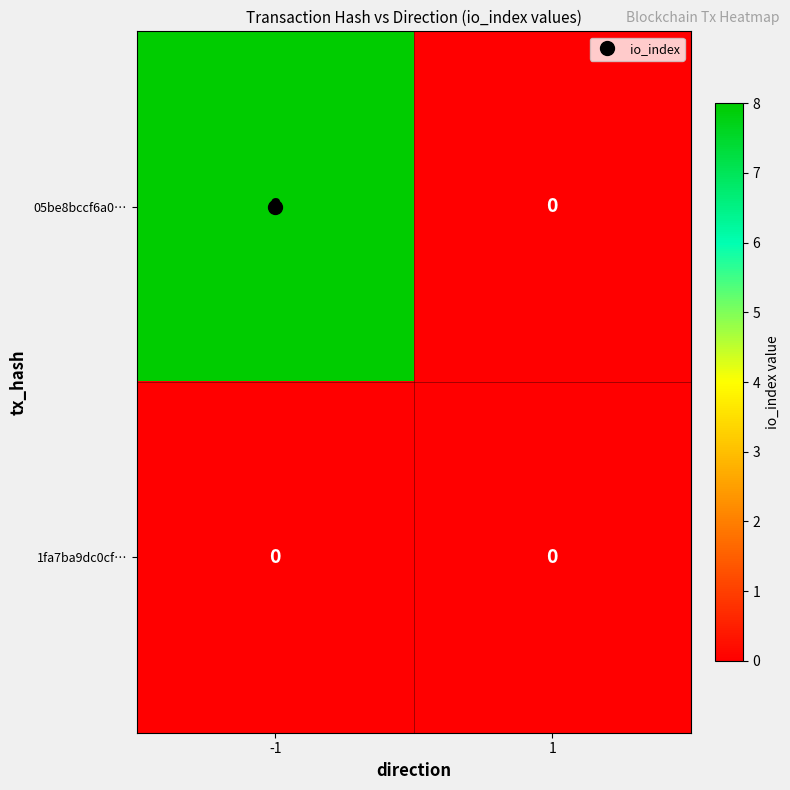

What is the sum of the 05be8bccf6a0… values at -1 and 1?

8